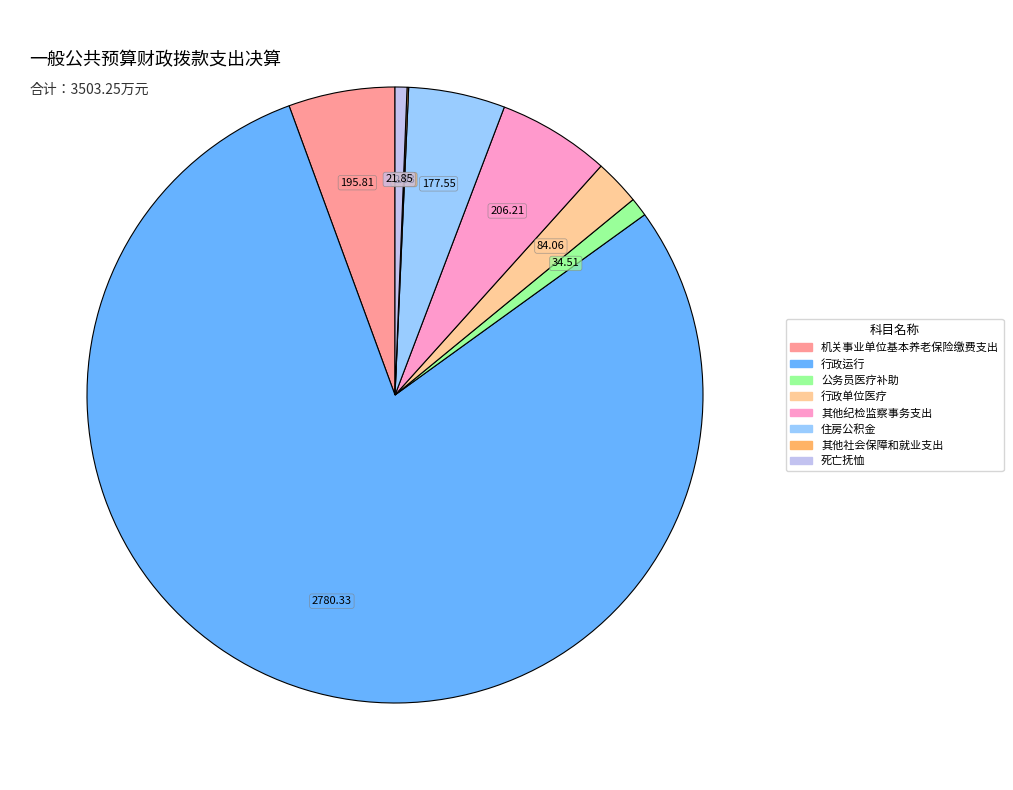

Is the sum of 行政运行 and 其他纪检监察事务支出 greater than half?

Yes